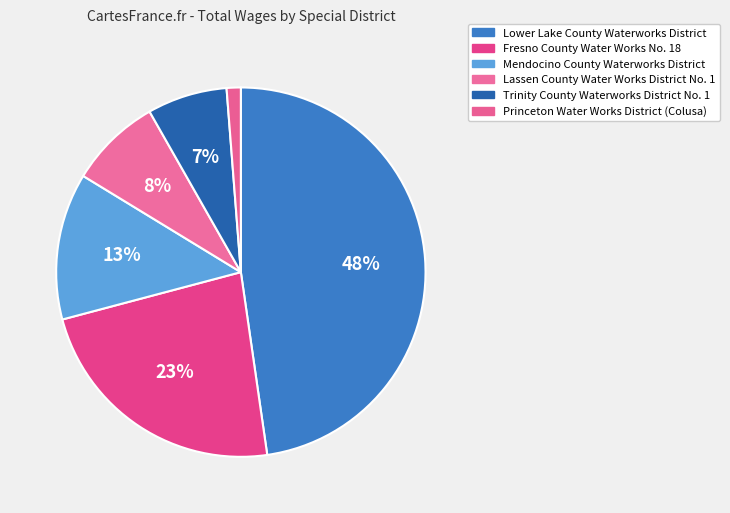

How many slices are in this pie chart?

6